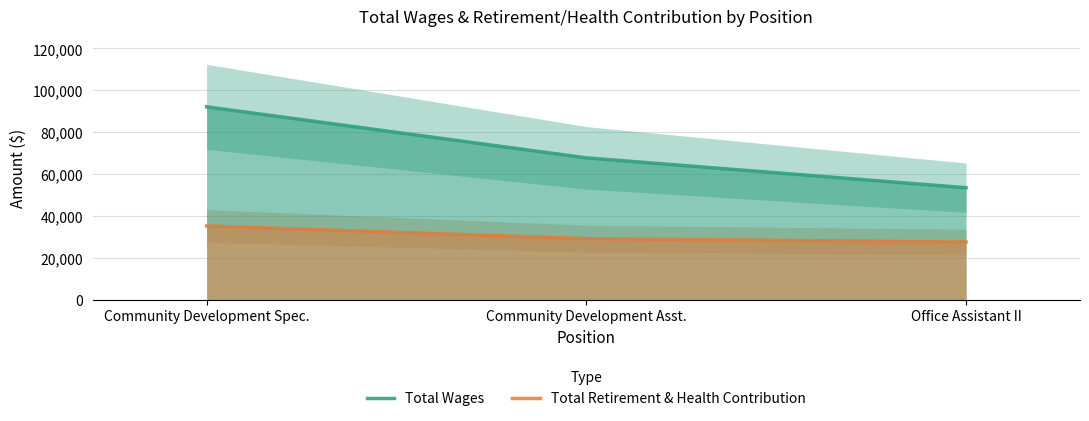

Rank the series by their maximum value, from highest to lowest.

Total Wages, Total Retirement & Health Contribution